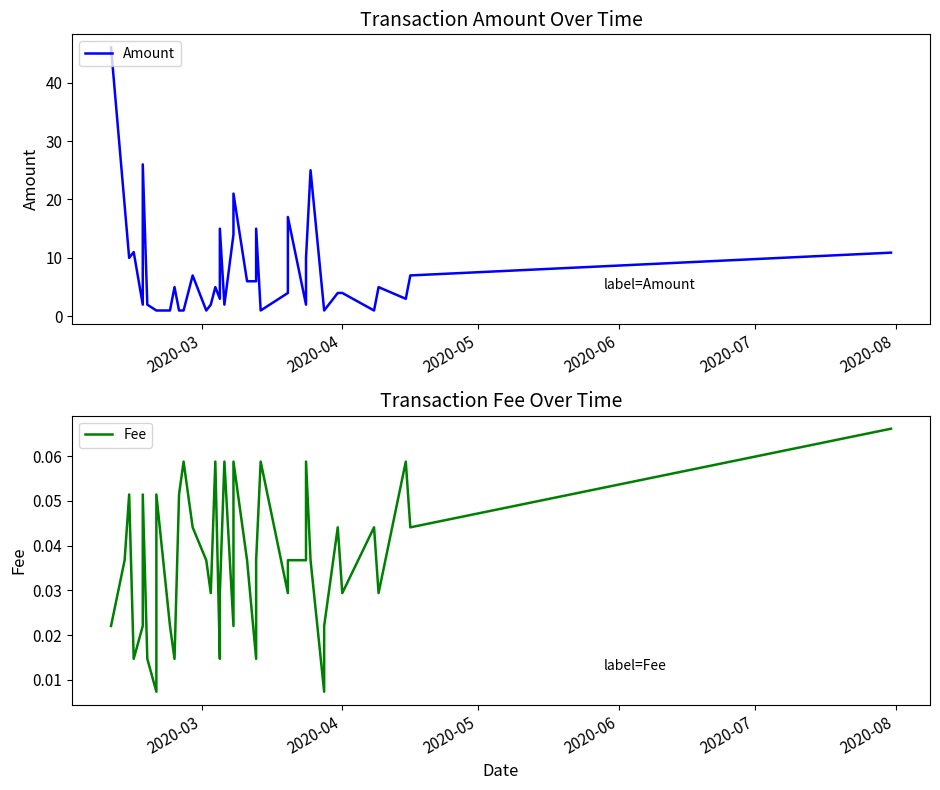

In Fee, how many points are higher than both neighbors (excluding endpoints)?

12